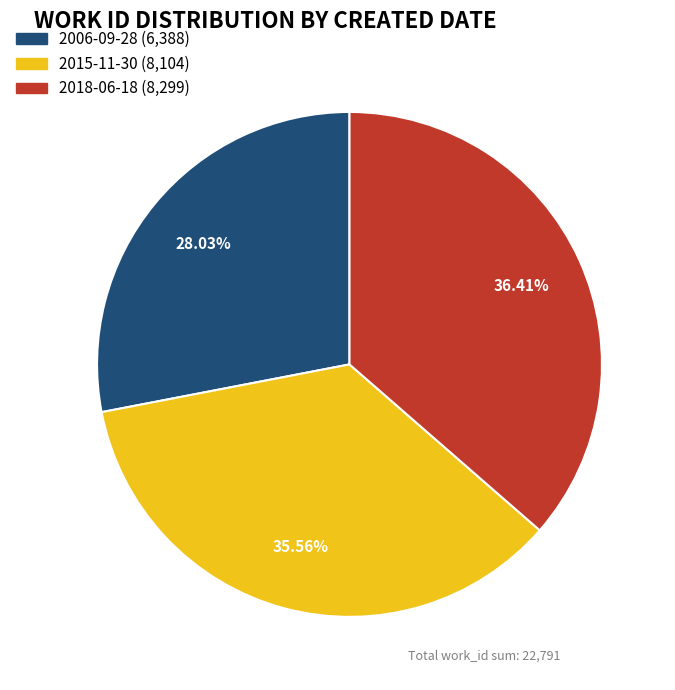

Count the number of slices in the pie.

3